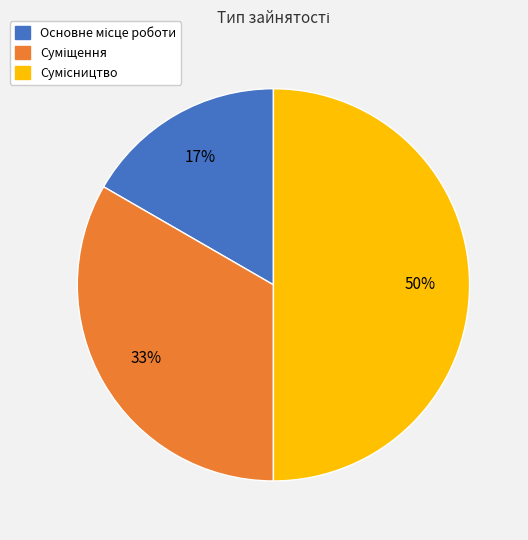

To the nearest percent, what is the average slice percentage?

33%